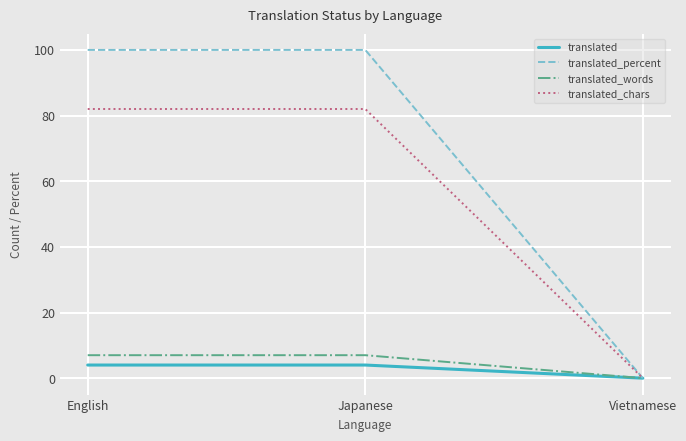

Count the number of data series in this chart.

4